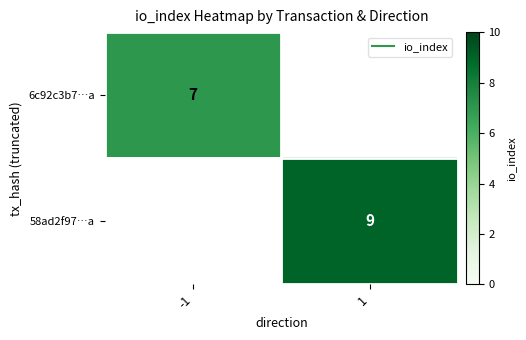

Which has a higher value, -1 or 1?

1